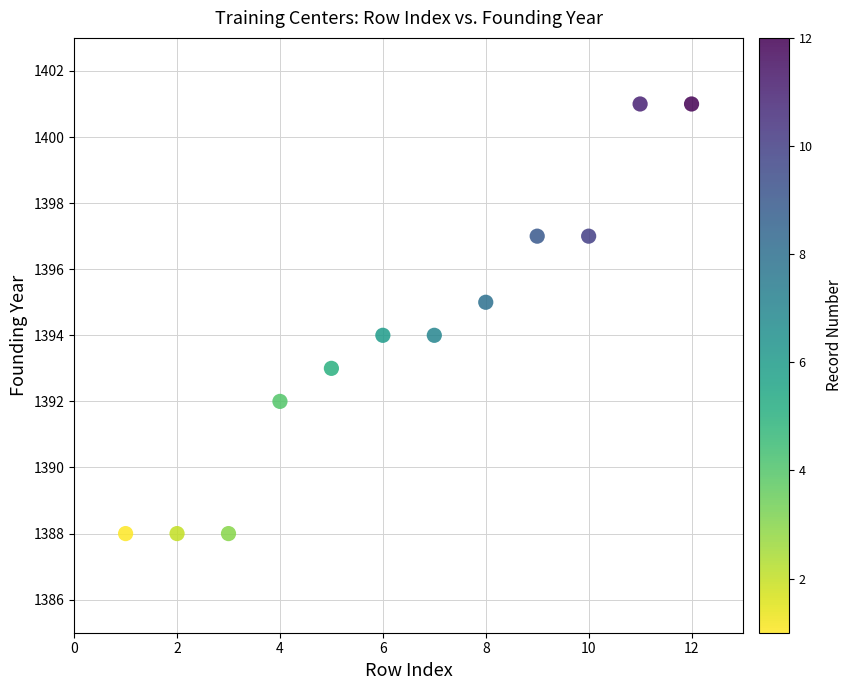

What is the average X value?

6